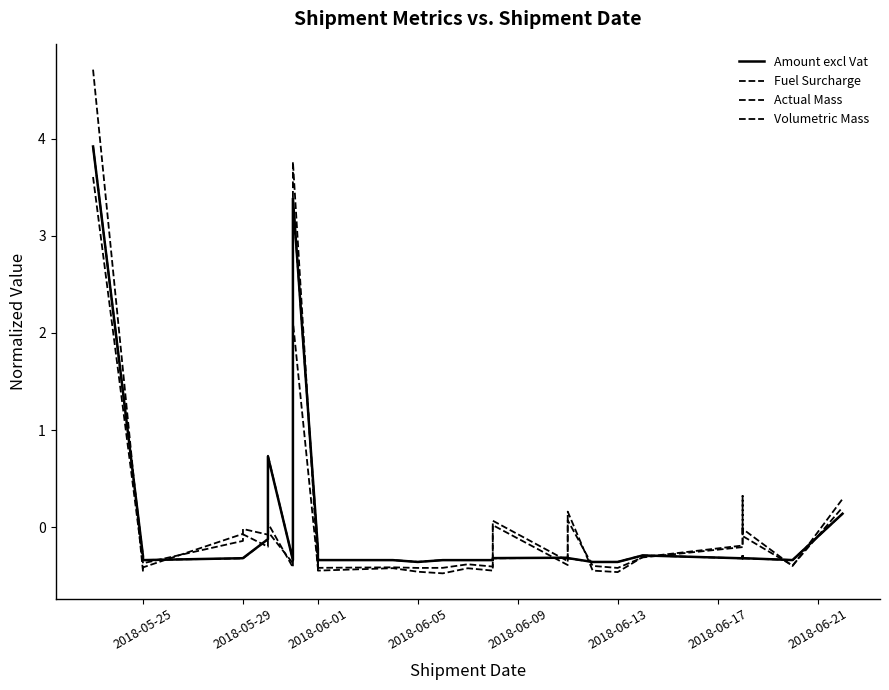

True or false: Actual Mass has a value of -0.2 at 2018-06-13.

False